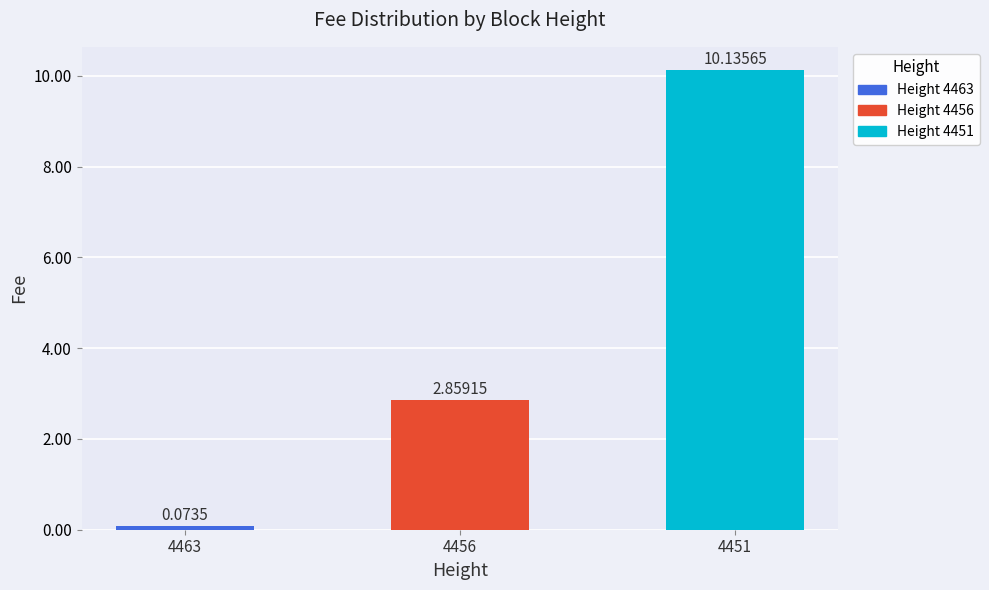

How many bars are there in total?

3